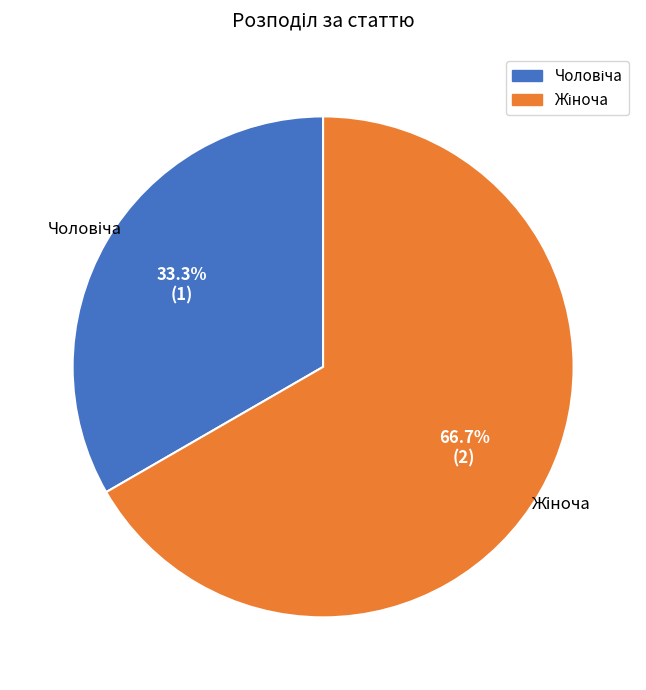

Approximately how many times larger is the value at Жіноча compared to Чоловіча?

2.0